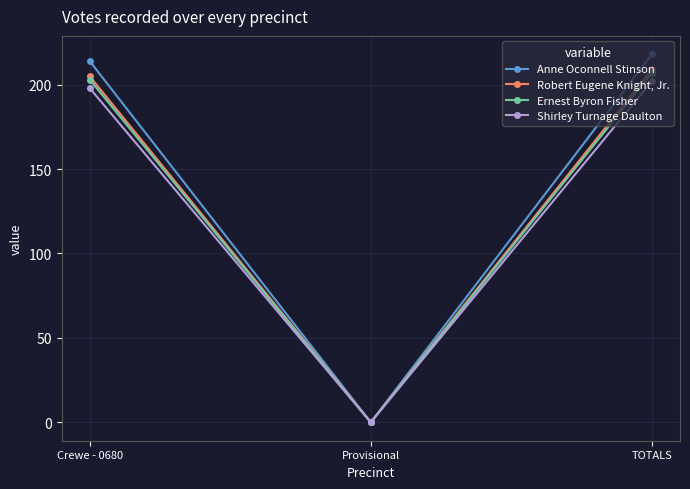

Read the Shirley Turnage Daulton value at TOTALS, to the nearest 5.

200